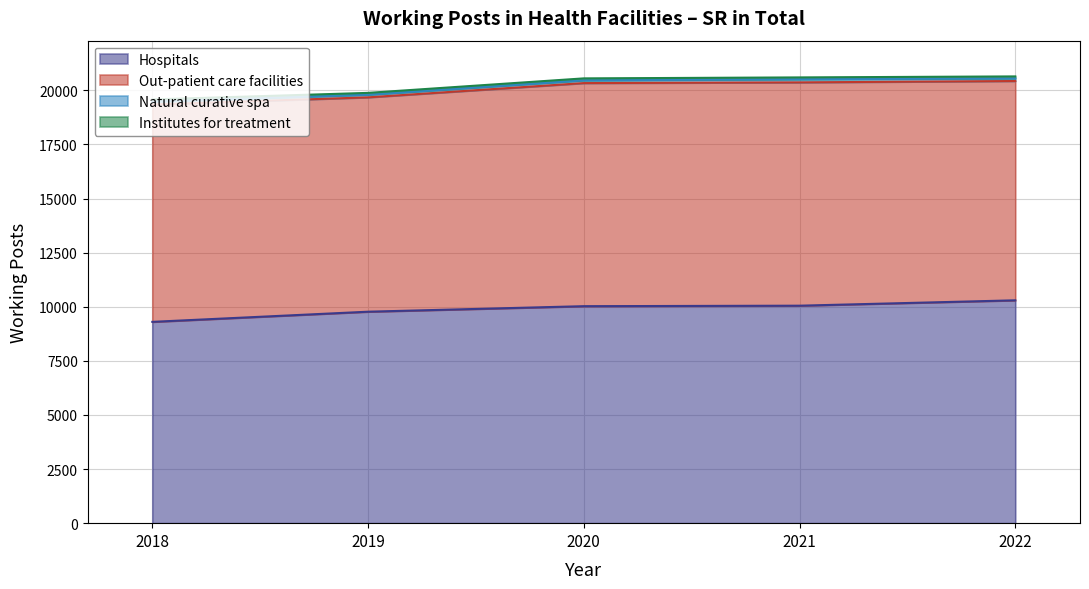

What is the value of the Institutes for treatment point at the 2nd from the left?

82.4